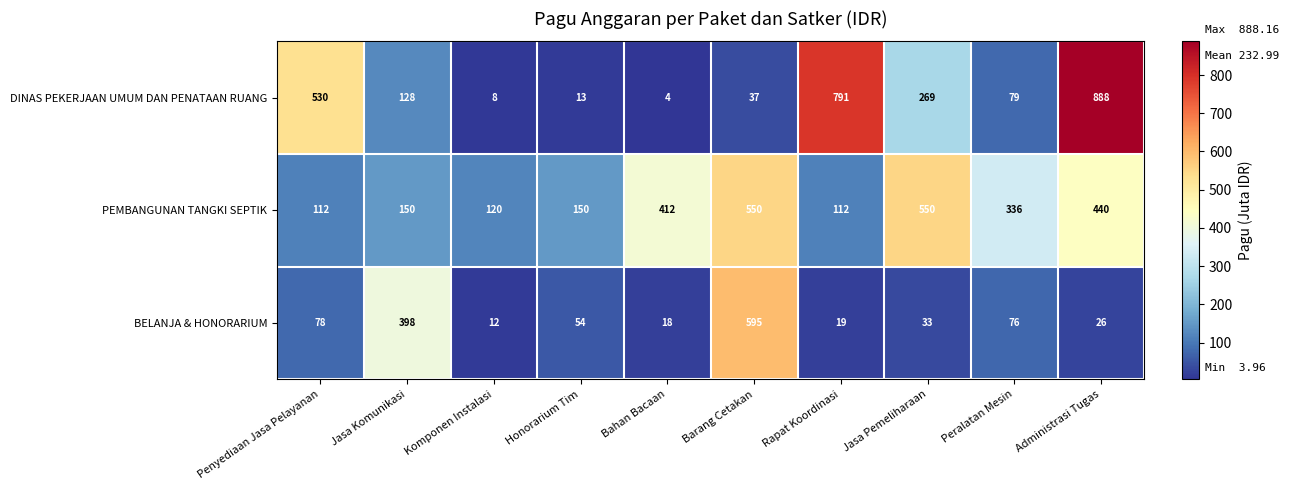

The DINAS PEKERJAAN UMUM DAN PENATAAN RUANG series shows 269 at Jasa Pemeliharaan. True or false?

True